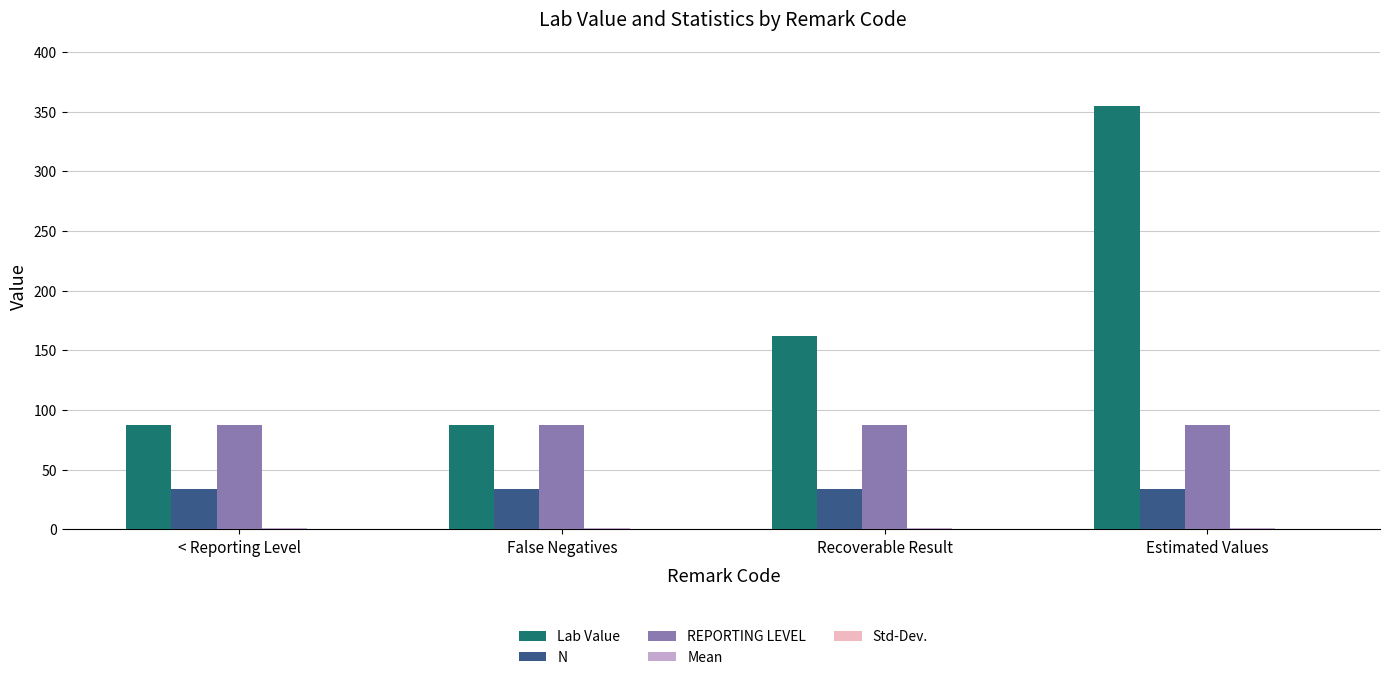

Is it true that REPORTING LEVEL equals 55.3 at Recoverable Result?

False